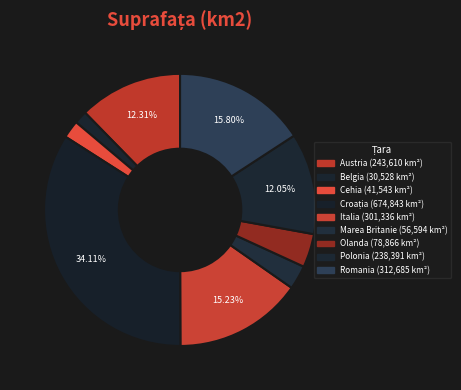

Rank the categories by value from highest to lowest.

Croația, Romania, Italia, Austria, Polonia, Olanda, Marea Britanie, Cehia, Belgia